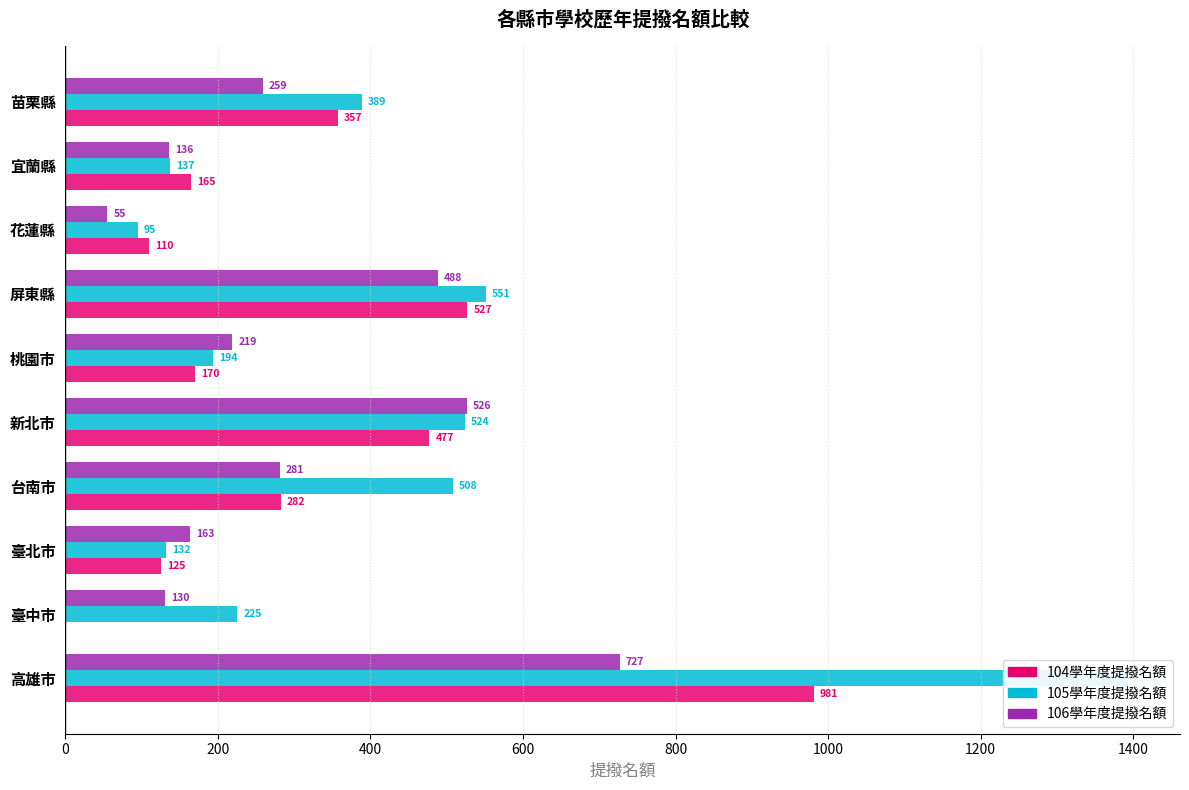

How many values in the 104學年度提撥名額 series exceed 282?

4